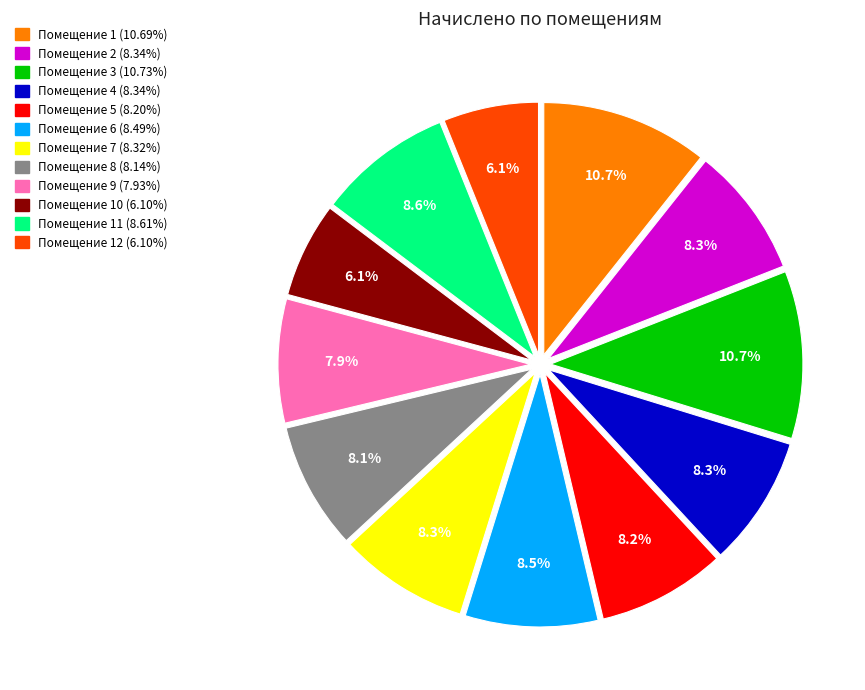

Does any single category account for the majority?

No